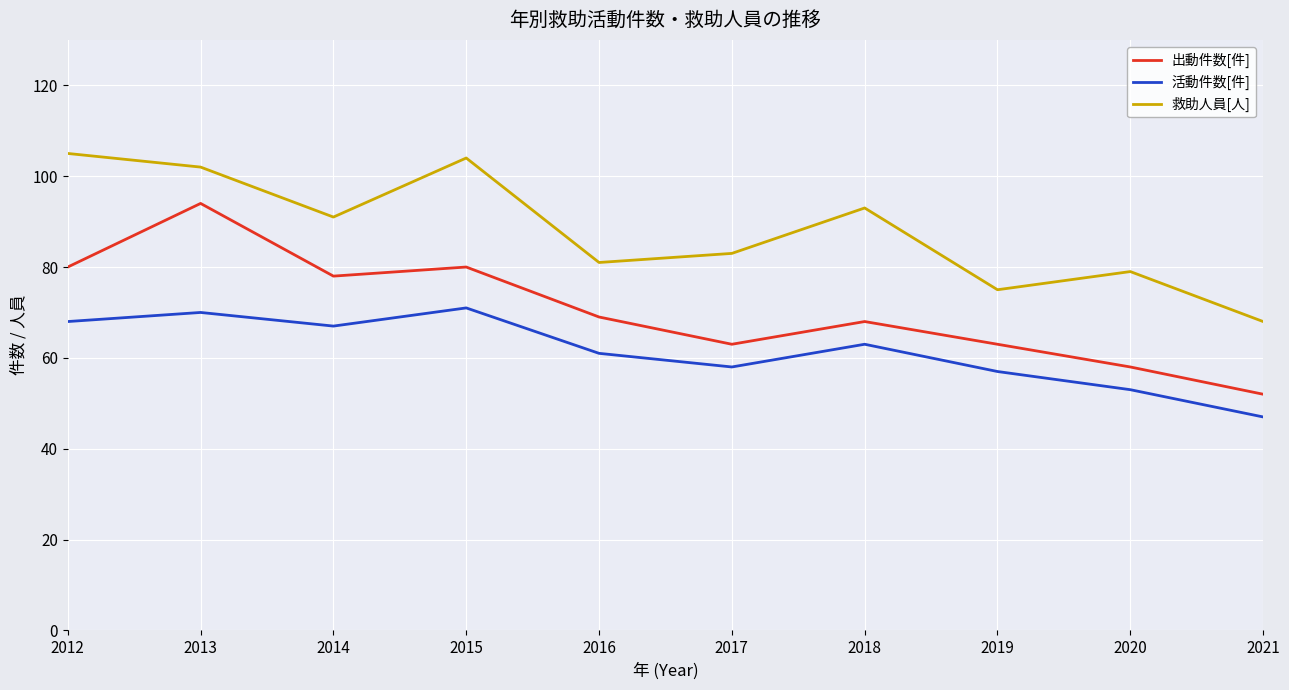

At which category is the sum across all series the highest?

2013